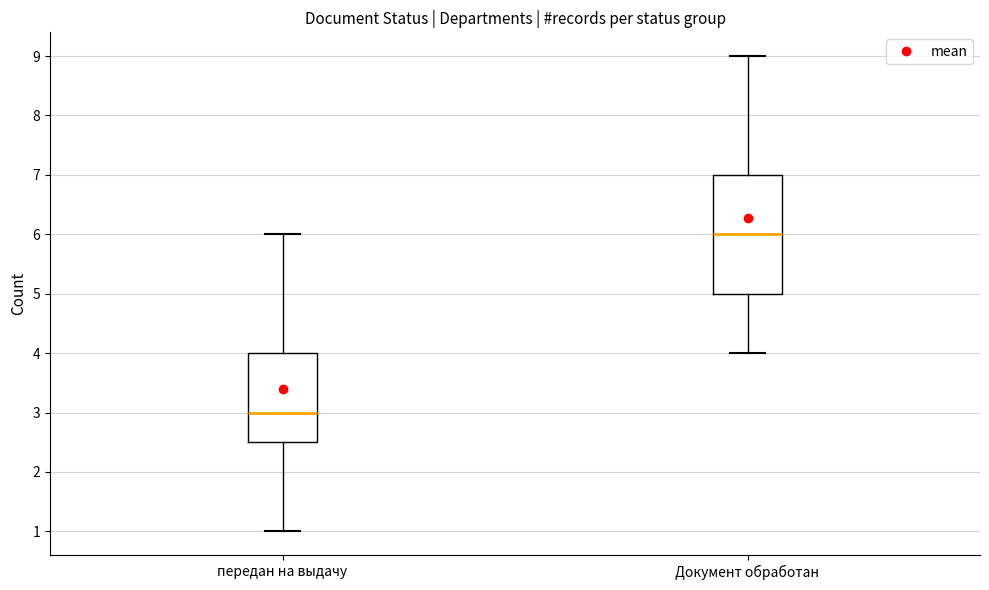

Comparing the boxes themselves (not the whiskers), which one is the tallest?

Документ обработан